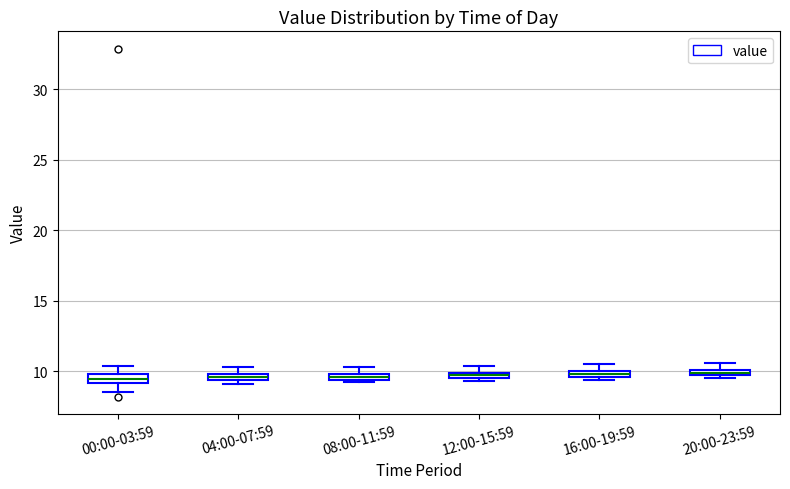

Where does the lower whisker of the box for 00:00-03:59 end on the y-axis? The values are not printed on the chart, so give them approximately, as read against the axis.

8.5